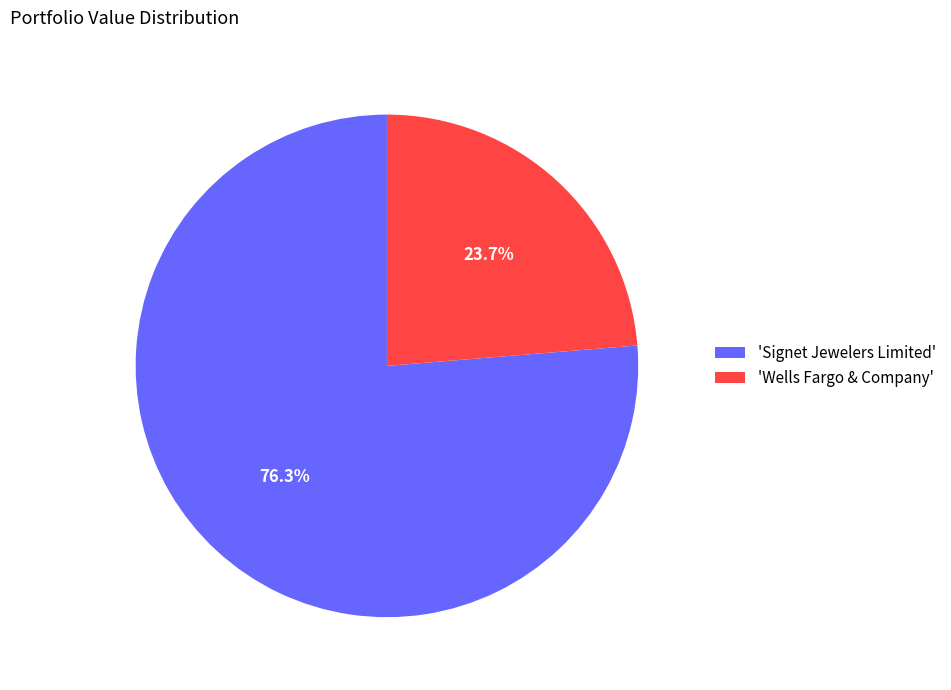

How many segments does this pie chart have?

2